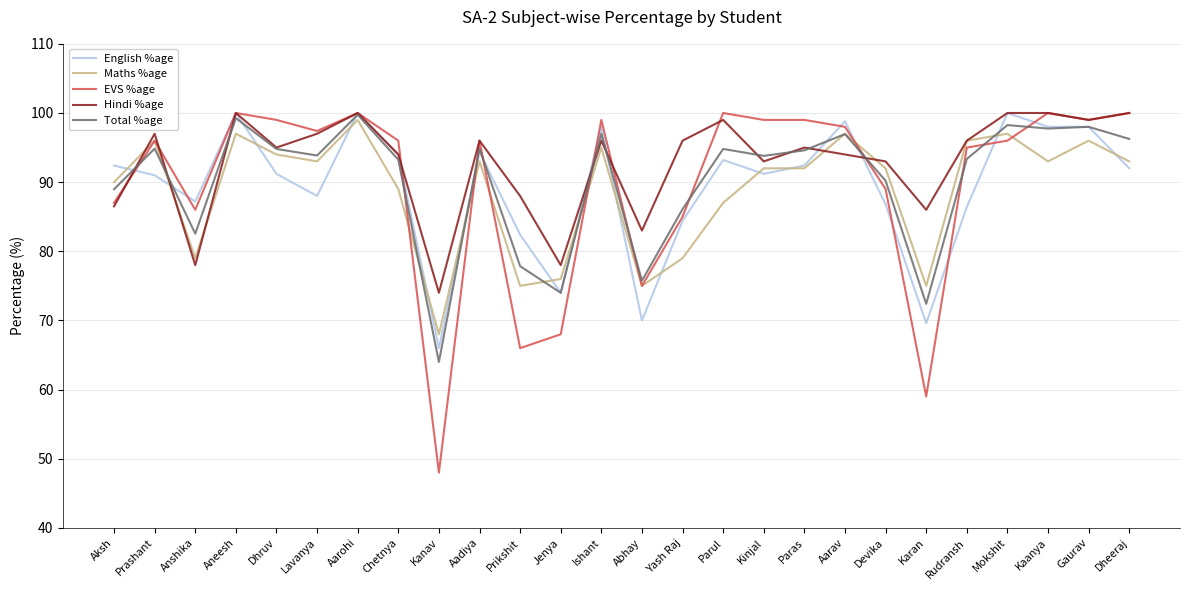

Between Chetnya and Prikshit, which series saw the biggest shift?

EVS %age